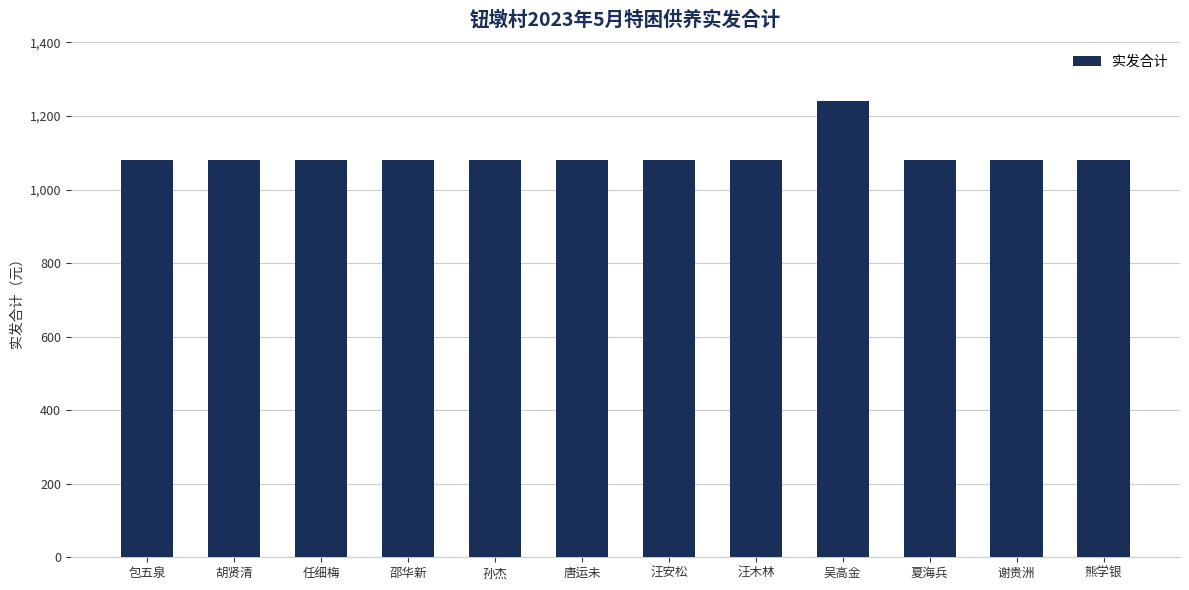

The chart shows a value of 1080 at 胡贤清. True or false?

True